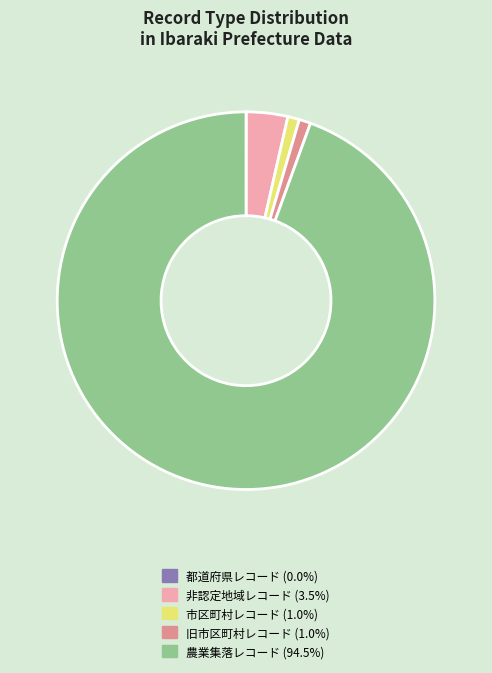

Is there any slice that represents more than half of the pie?

Yes